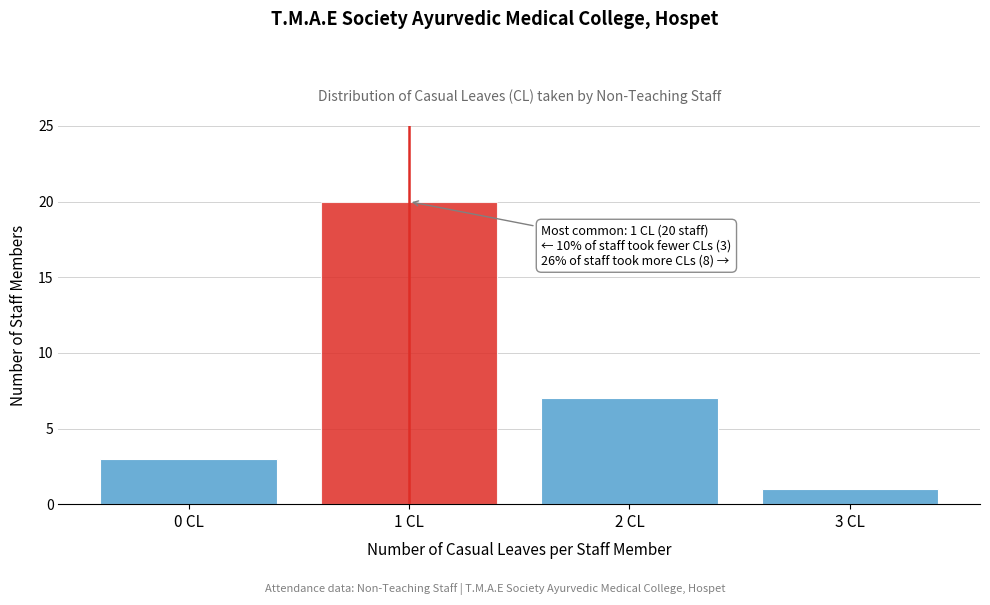

Reading left to right, what are all the values shown in this chart?

0 CL=3	1 CL=20	2 CL=7	3 CL=1